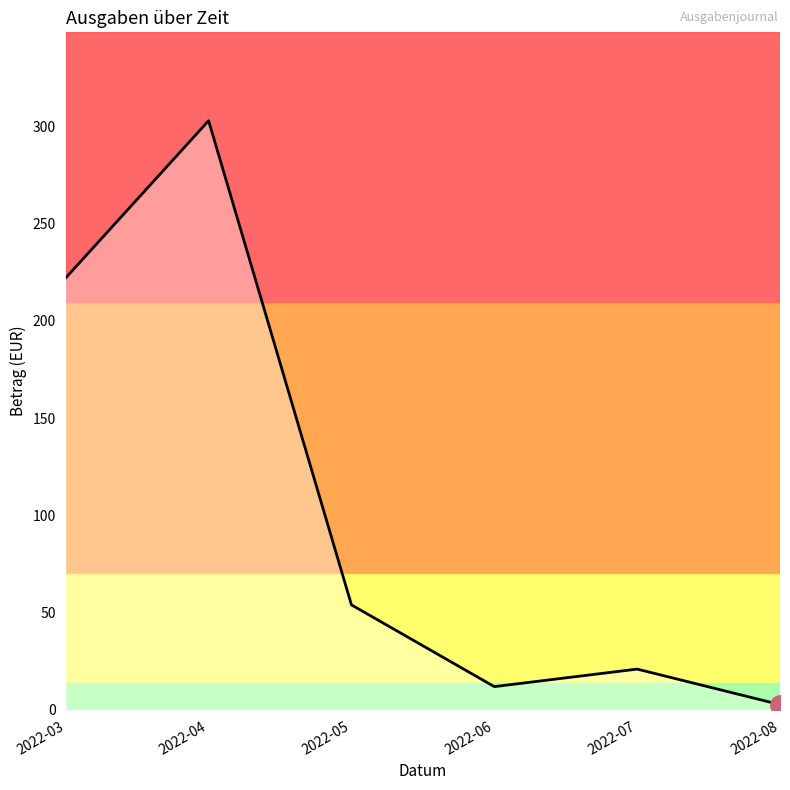

Rank the categories by value from lowest to highest.

2022-08, 2022-06, 2022-07, 2022-05, 2022-03, 2022-04